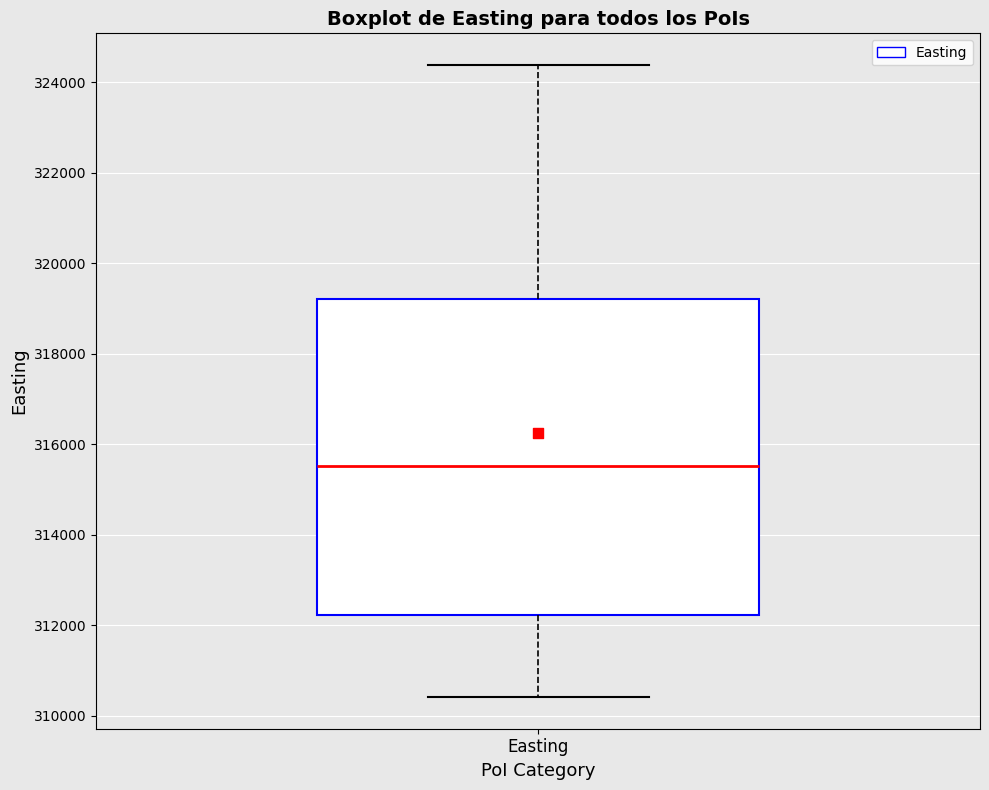

Read this box plot against the y-axis: the position of the median line, the range covered by the box, and the ends of both whiskers. The values are not printed on the chart, so give them approximately, as read against the axis.

median 315600, box 312200 to 319200, whiskers 310400 to 324400